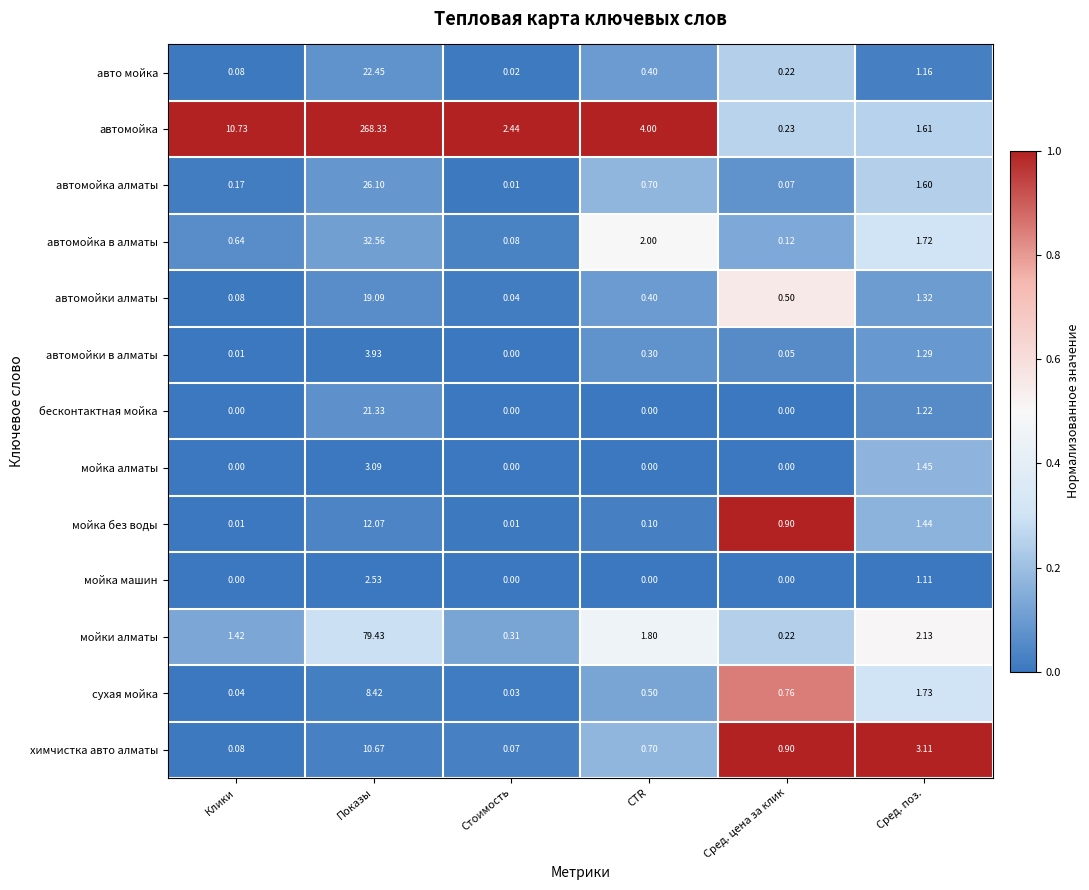

At how many categories does at least one series exceed 0?

6